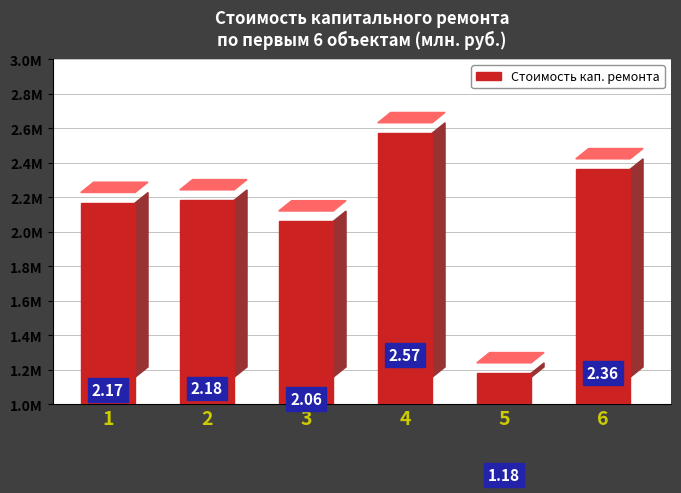

Rank the categories by value from lowest to highest.

5, 3, 1, 2, 6, 4